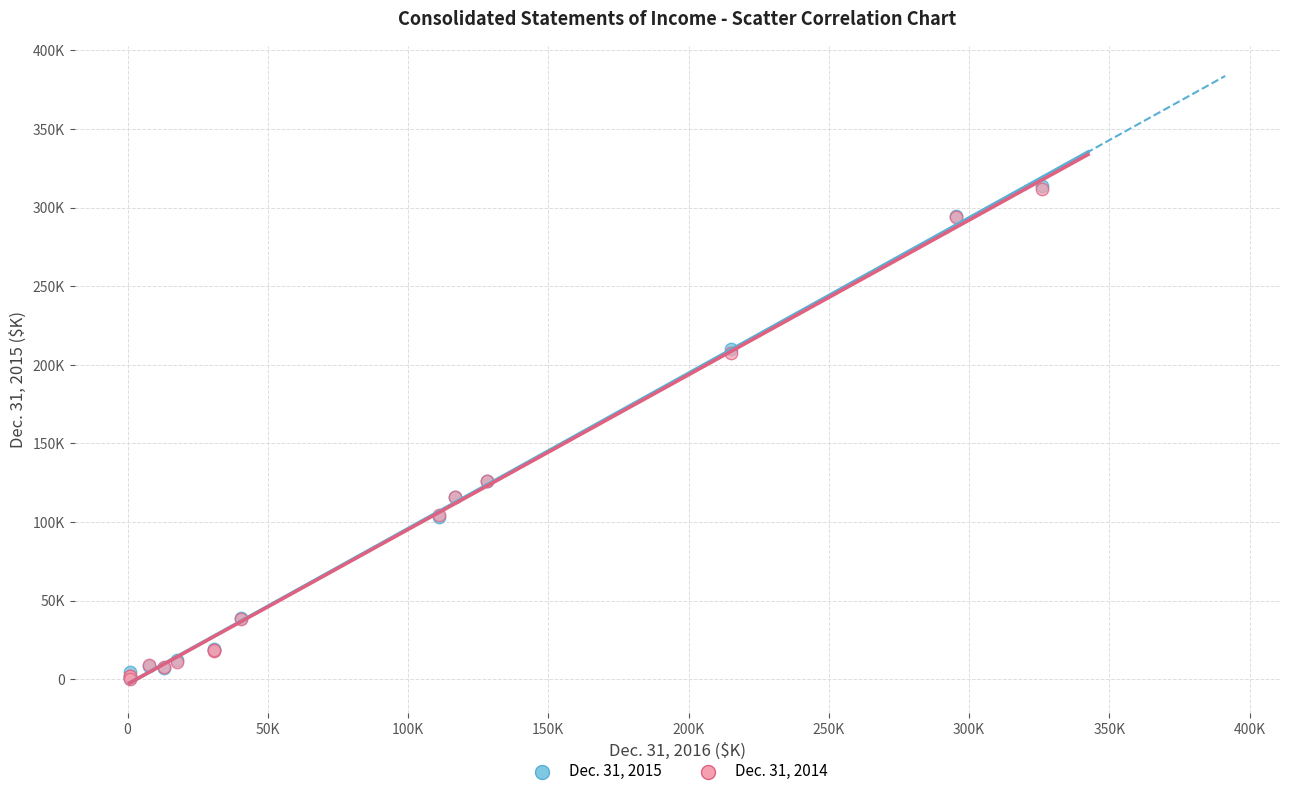

What are all the series names shown in the legend?

Dec. 31, 2015, Dec. 31, 2014